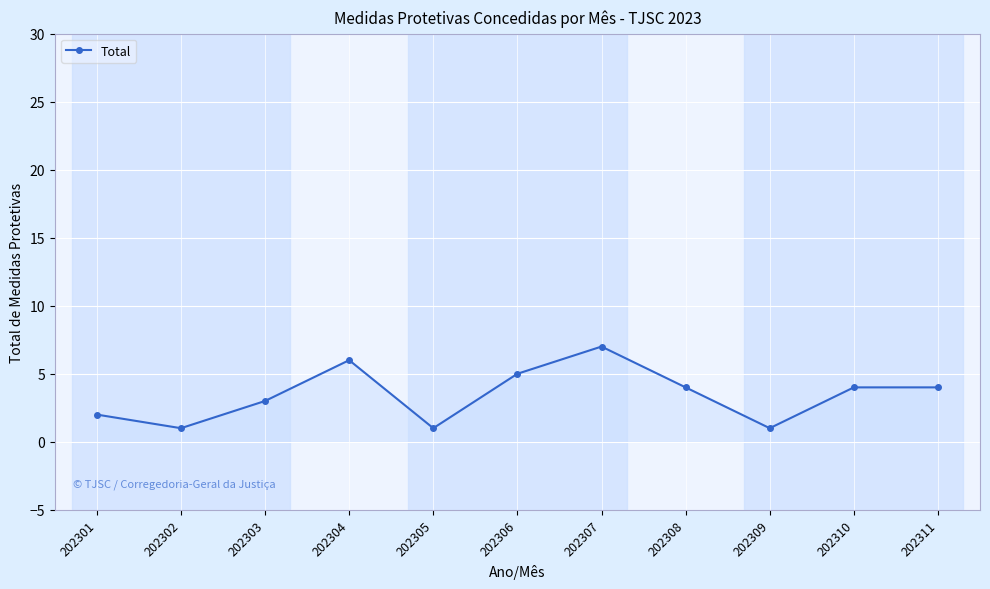

Which label corresponds to the largest value in the chart?

202307